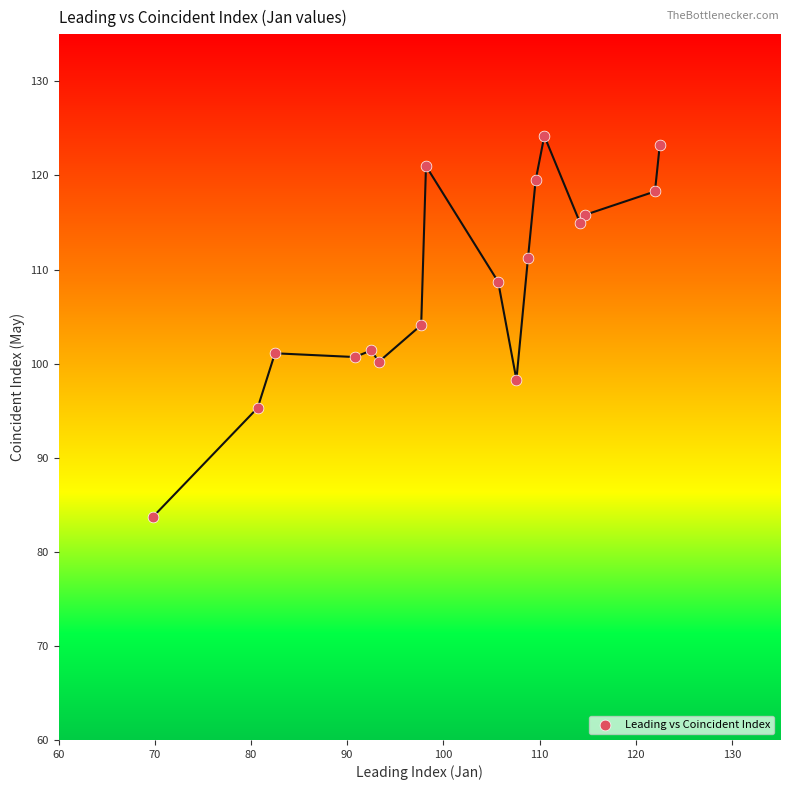

What is the range of Y values (max minus min)?

40.5